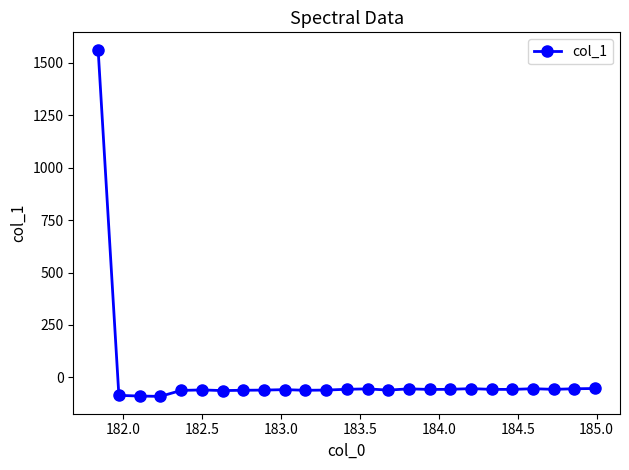

What is the difference between the second highest and minimum values?

37.6